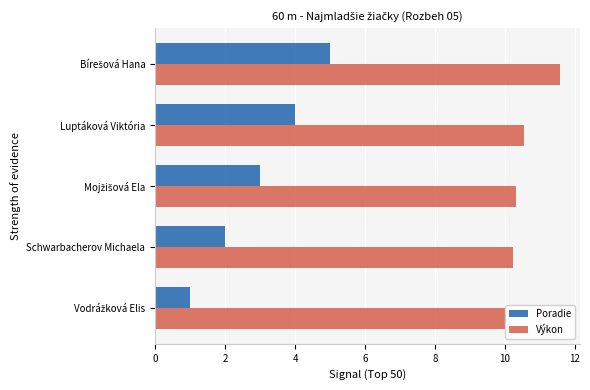

Is it true that Poradie equals 1.0 at Luptáková Viktória?

False